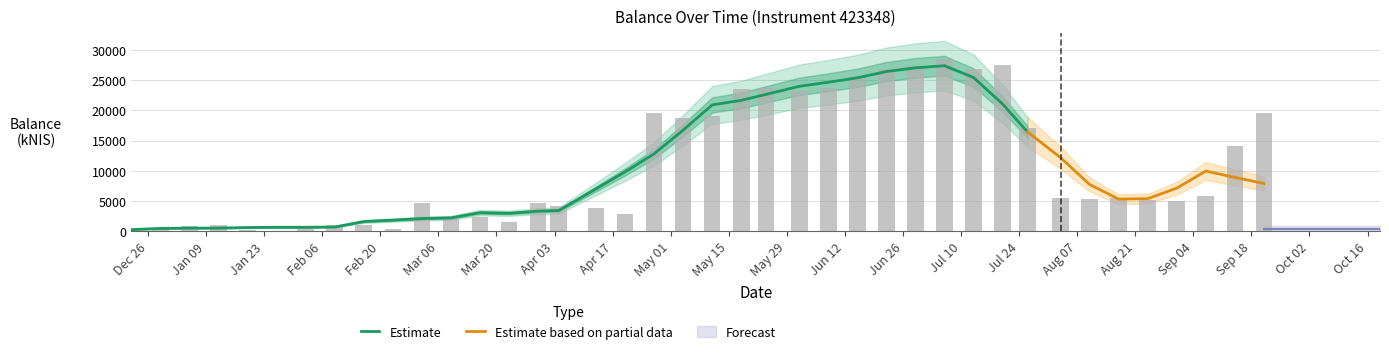

At which label is the value closest to 14252?

2023-09-14